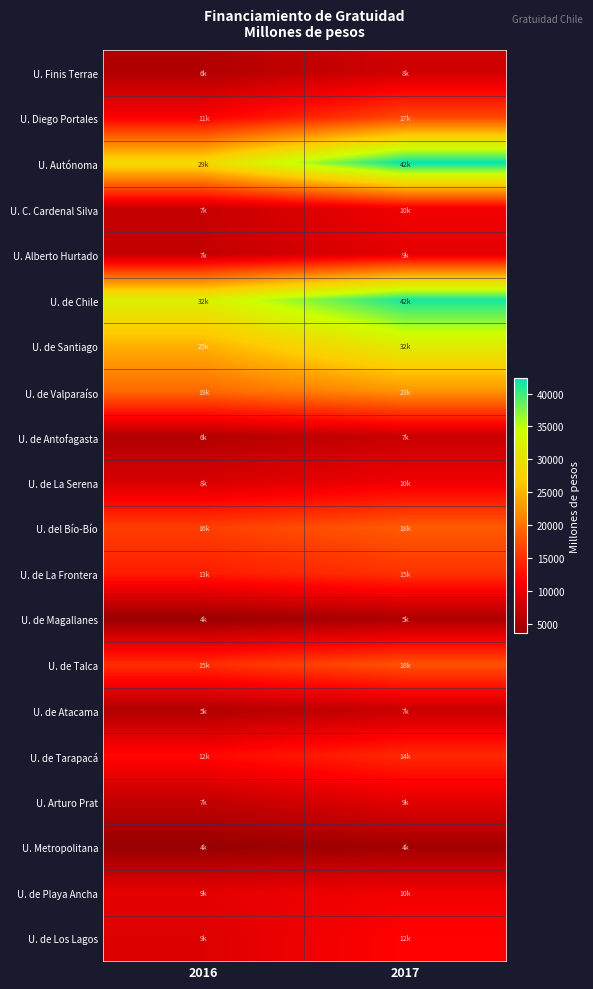

Reading right to left, transcribe all the data shown in this chart.

U. Finis Terrae: 2017=7809.2	2016=5520.8
U. Diego Portales: 2017=16780.6	2016=11052.2
U. Autónoma: 2017=42328.1	2016=28967.6
U. C. Cardenal Silva: 2017=10430.0	2016=7085.6
U. Alberto Hurtado: 2017=9448.7	2016=6803.5
U. de Chile: 2017=41539.3	2016=32351.4
U. de Santiago: 2017=31769.3	2016=24882.0
U. de Valparaíso: 2017=22680.0	2016=19284.1
U. de Antofagasta: 2017=7273.3	2016=5530.3
U. de La Serena: 2017=10321.9	2016=8400.1
U. del Bío-Bío: 2017=18254.1	2016=16082.0
U. de La Frontera: 2017=15127.9	2016=13408.0
U. de Magallanes: 2017=5167.7	2016=3724.3
U. de Talca: 2017=17535.7	2016=14814.1
U. de Atacama: 2017=7259.2	2016=5375.3
U. de Tarapacá: 2017=14418.1	2016=11963.8
U. Arturo Prat: 2017=9333.4	2016=6701.3
U. Metropolitana: 2017=4382.6	2016=3580.7
U. de Playa Ancha: 2017=10423.8	2016=9493.9
U. de Los Lagos: 2017=11593.1	2016=8870.1